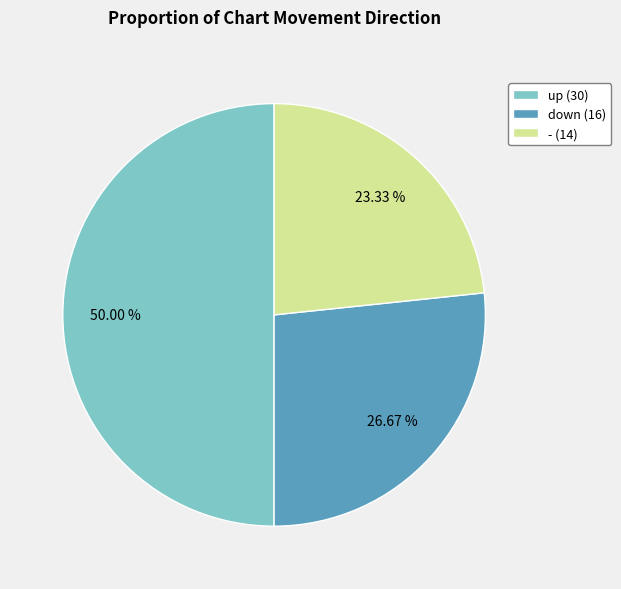

Does down (16) account for over 50% of the chart?

No